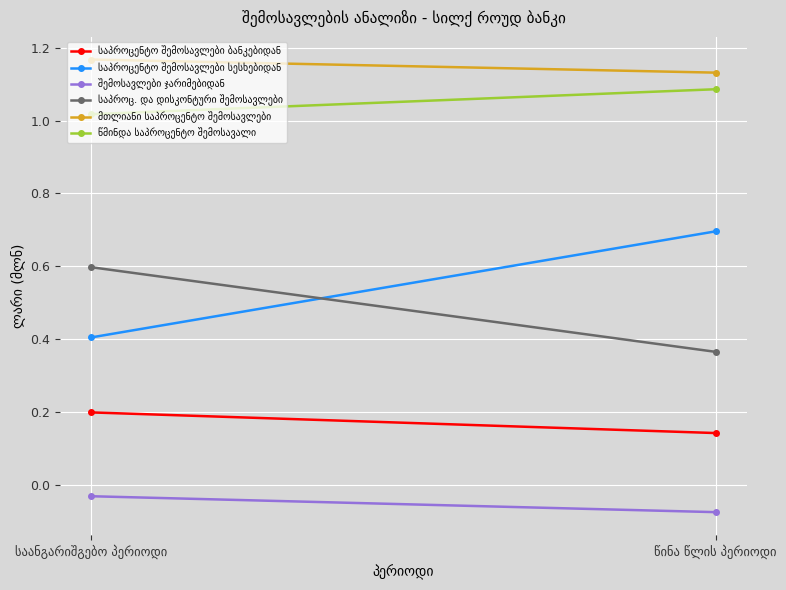

Which has a higher value, წინა წლის პერიოდი or საანგარიშგებო პერიოდი?

საანგარიშგებო პერიოდი